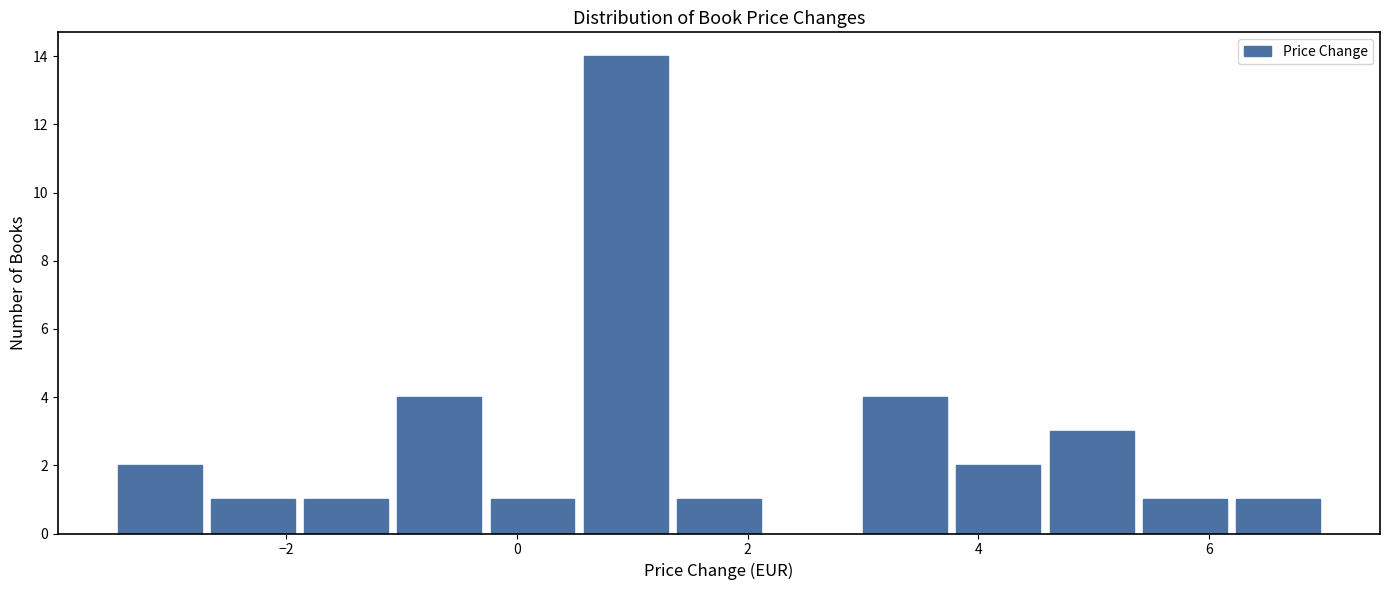

Reading left to right, list every bar in this chart as the range it spans on the x-axis followed by its height. Neither the bar edges nor the heights are printed on the chart, so give them approximately, as read against the axes.

-3.4 to -2.6: 2
-2.6 to -1.8: 1
-1.8 to -1.0: 1
-1.0 to -0.2: 4
-0.2 to 0.6: 1
0.6 to 1.4: 14
1.4 to 2.2: 1
2.2 to 3.0: 0
3.0 to 3.8: 4
3.8 to 4.6: 2
4.6 to 5.4: 3
5.4 to 6.2: 1
6.2 to 7.0: 1